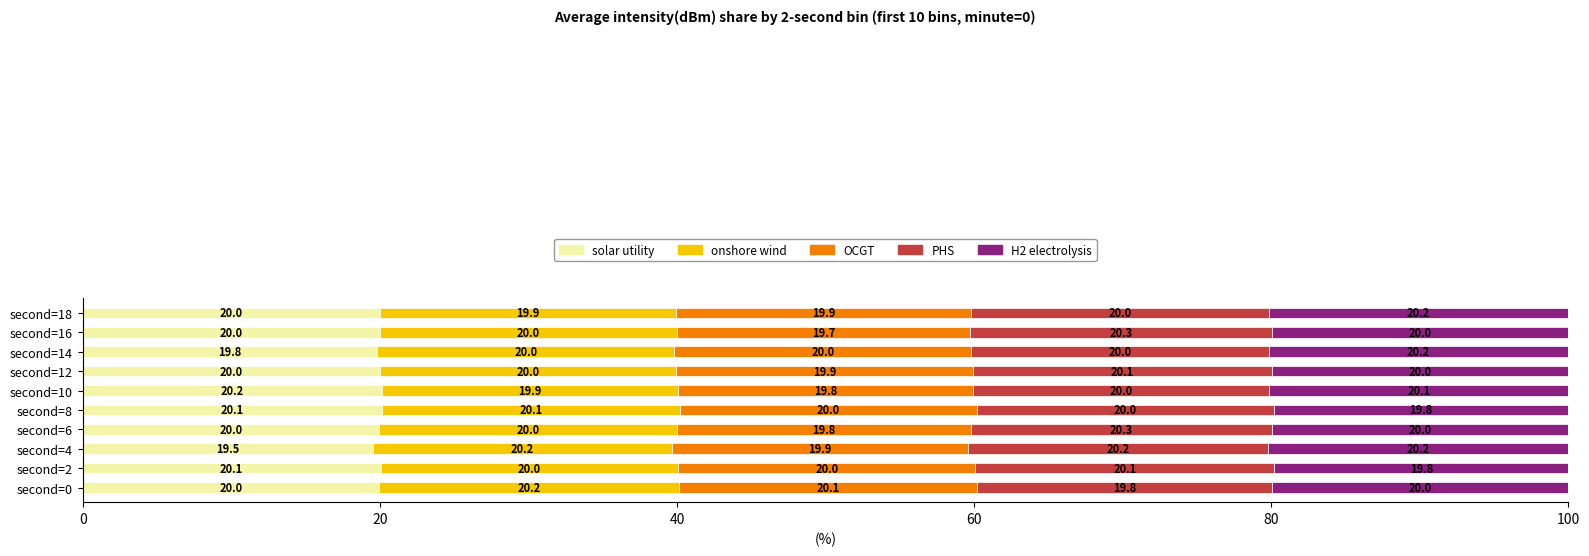

What is the maximum value for solar utility?

20.2